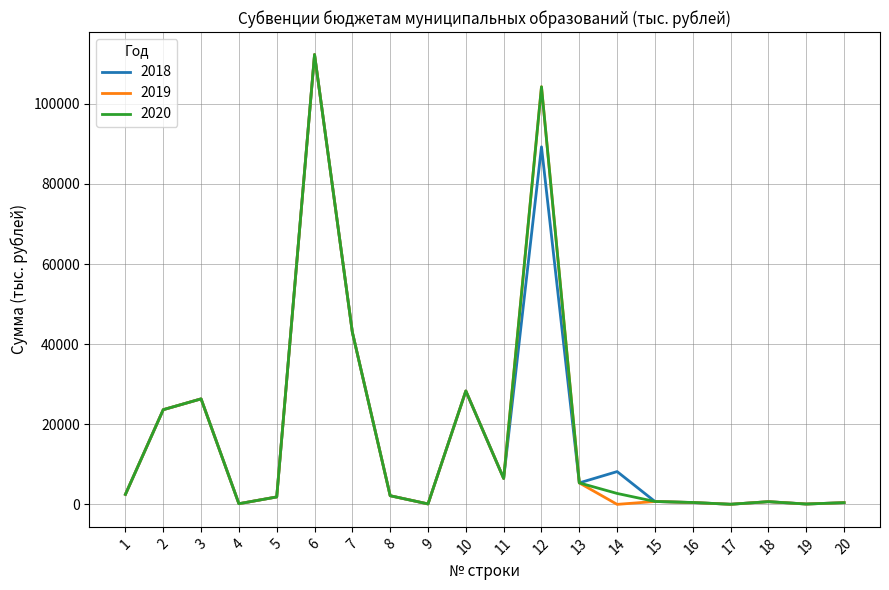

At which category is the sum across all series the highest?

6